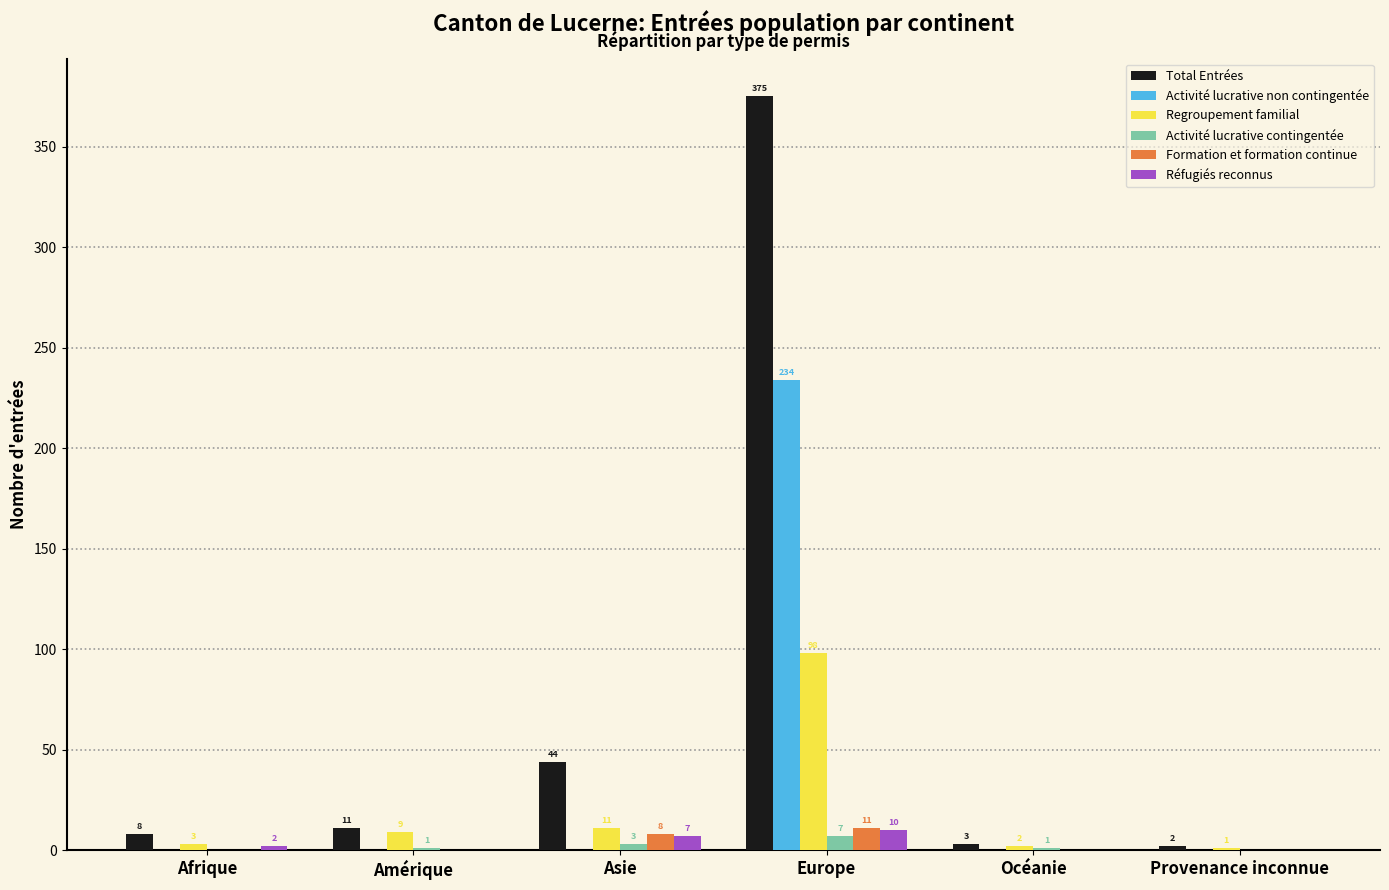

Reading left to right, extract all data points from this chart.

Total Entrées: Afrique=8	Amérique=11	Asie=44	Europe=375	Océanie=3	Provenance inconnue=2
Activité lucrative non contingentée: Afrique=0	Amérique=0	Asie=0	Europe=234	Océanie=0	Provenance inconnue=0
Regroupement familial: Afrique=3	Amérique=9	Asie=11	Europe=98	Océanie=2	Provenance inconnue=1
Activité lucrative contingentée: Afrique=0	Amérique=1	Asie=3	Europe=7	Océanie=1	Provenance inconnue=0
Formation et formation continue: Afrique=0	Amérique=0	Asie=8	Europe=11	Océanie=0	Provenance inconnue=0
Réfugiés reconnus: Afrique=2	Amérique=0	Asie=7	Europe=10	Océanie=0	Provenance inconnue=0